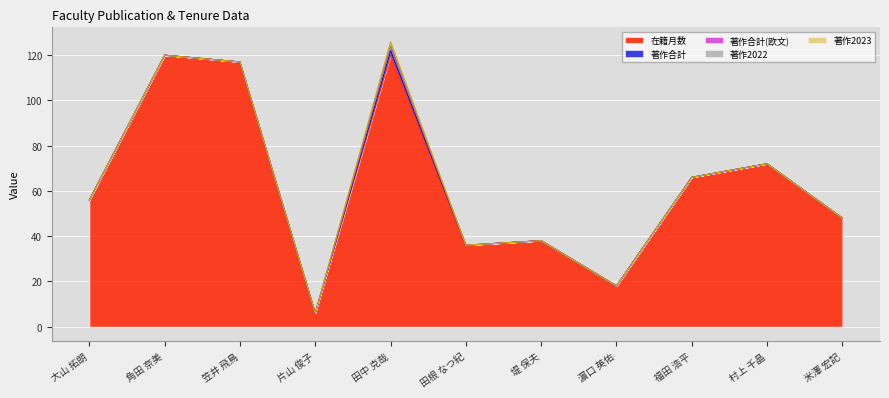

The value of 著作合計(欧文) at 米澤 宏記 is -1. True or false?

False